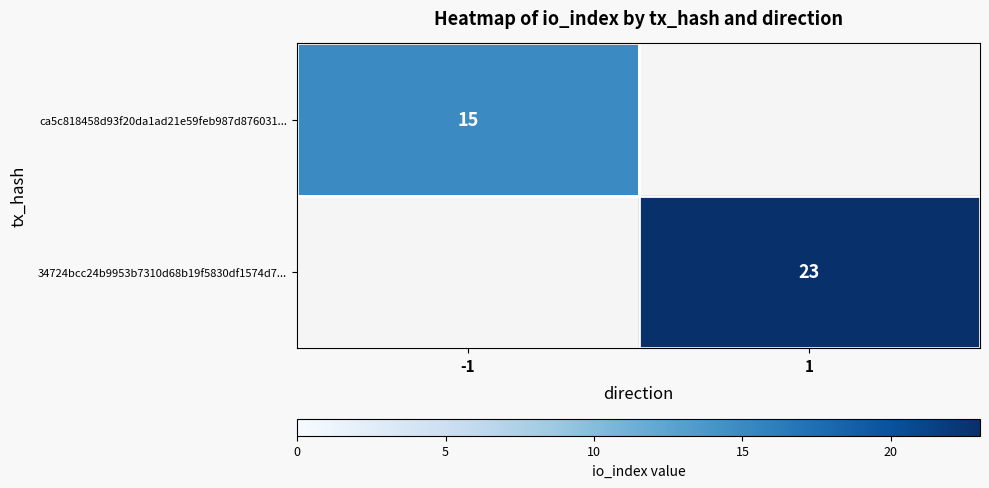

The value of 34724bcc24b9953b7310d68b19f5830df1574d7... at 1 is 23. True or false?

True